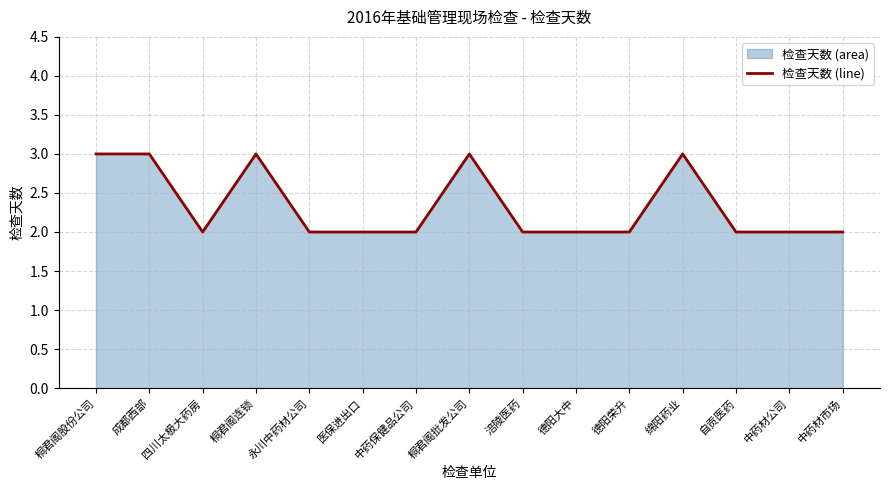

Is it true that the value at 中药材市场 is 3?

False